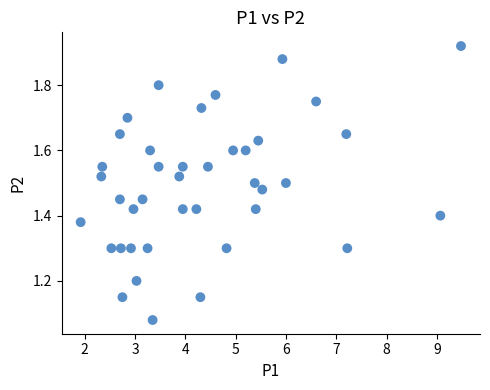

What is the range of X values (max minus min)?

7.6